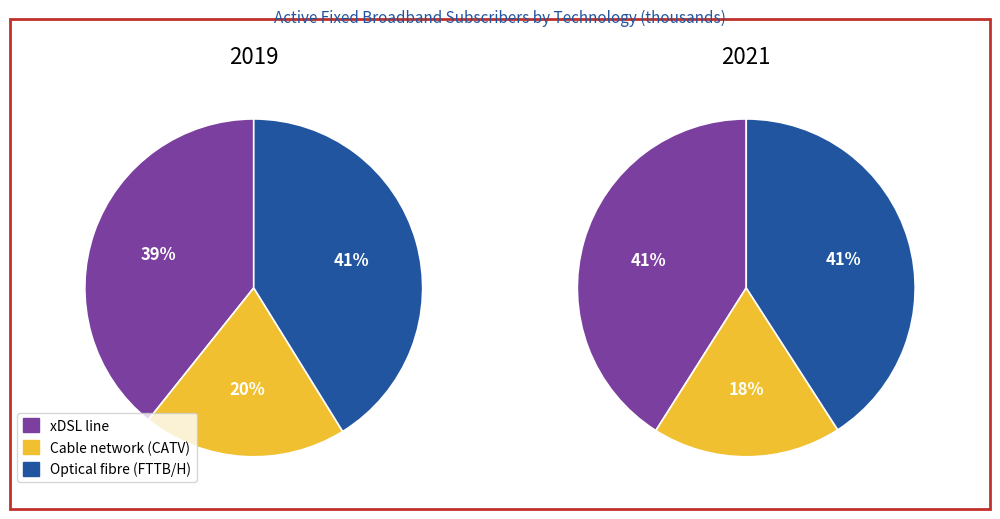

How many segments does this pie chart have?

3